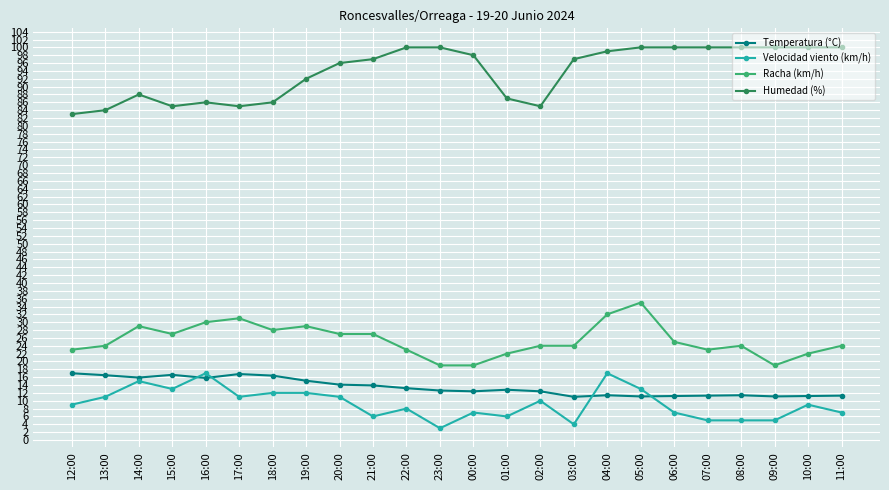

Which series has the largest total across all categories?

Humedad (%)